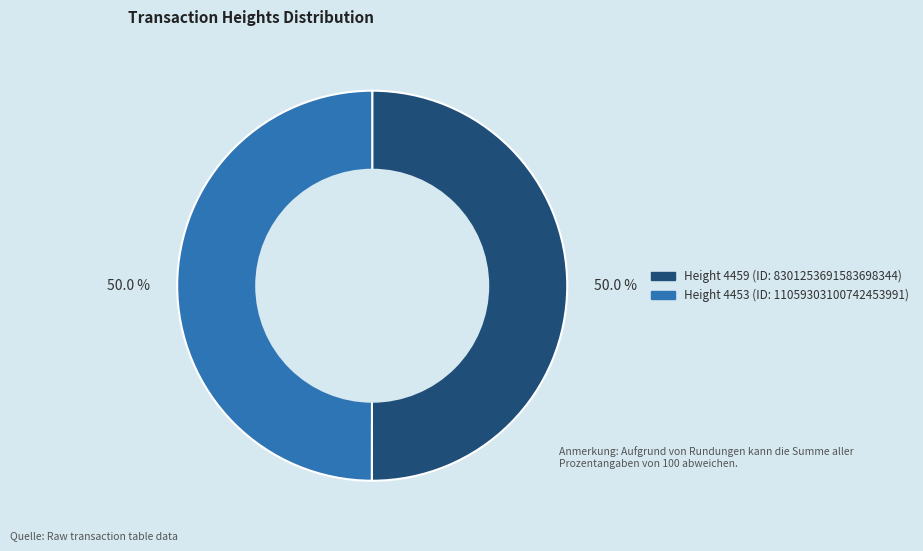

How many slices are in this pie chart?

2